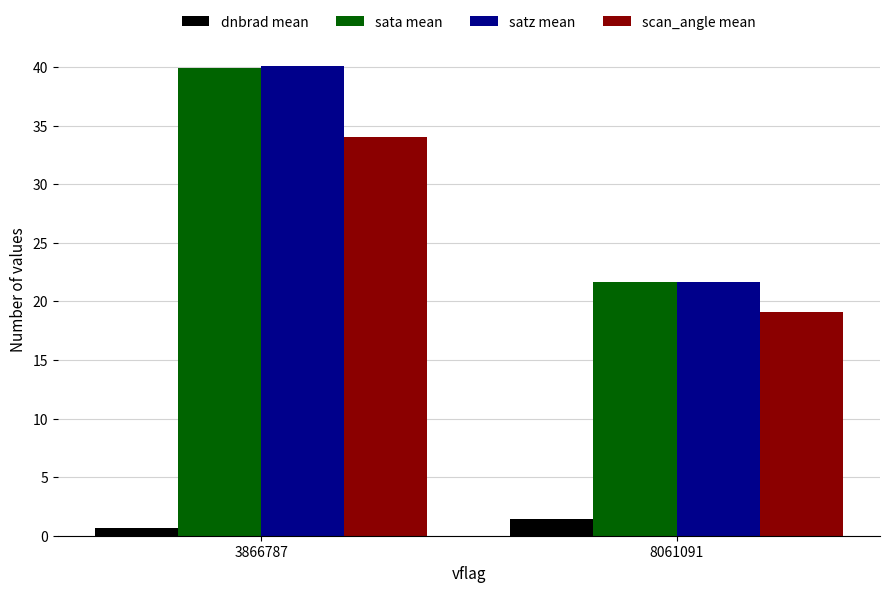

Is it true that satz mean equals 21.7 at 8061091?

True